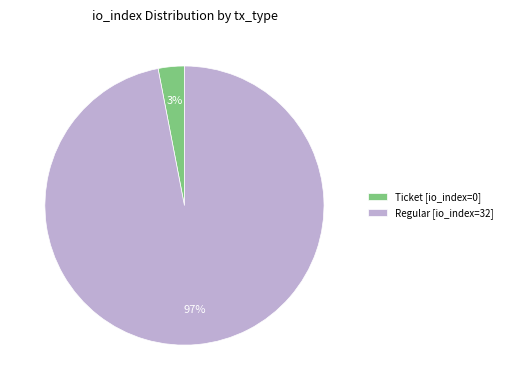

Between Regular [io_index=32] and Ticket [io_index=0], which is larger?

Regular [io_index=32]